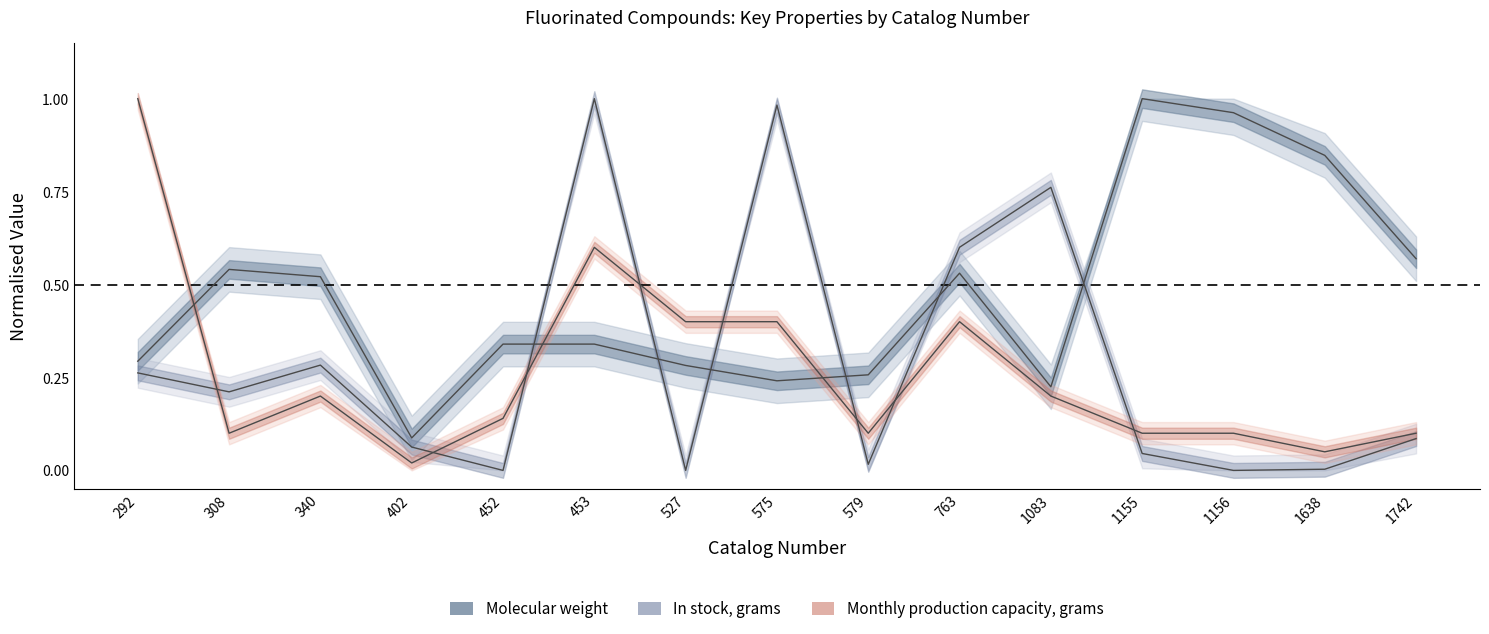

True or false: Molecular weight has more than 2 interior local peaks.

True